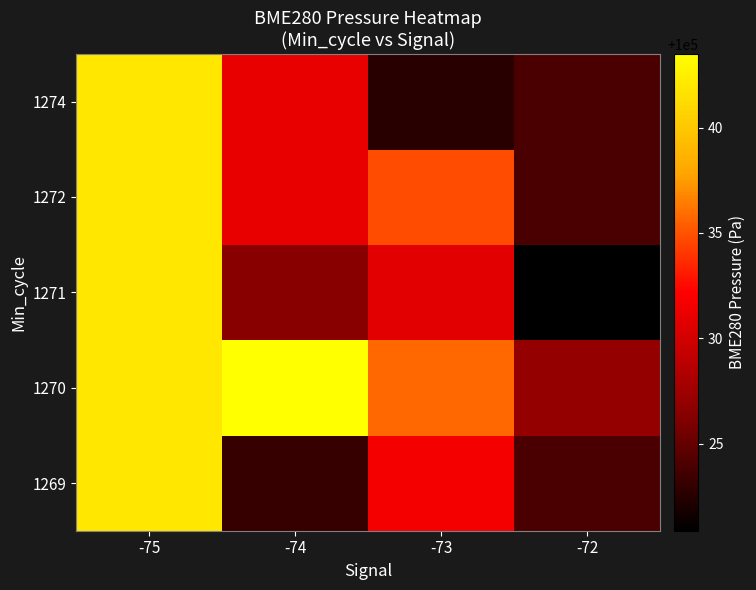

What is the total value across all series at -75?

500209.8